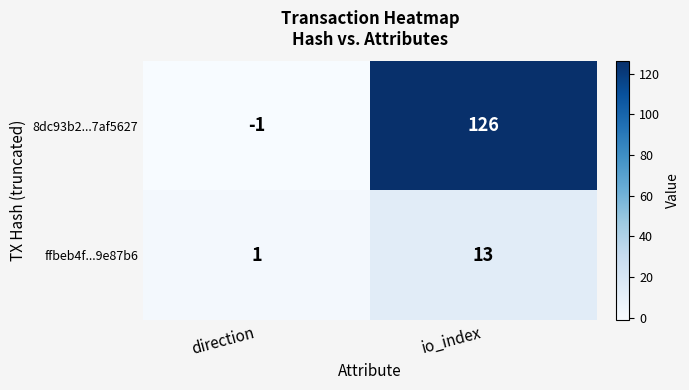

List the series in order of their peak value, lowest first.

ffbeb4f...9e87b6, 8dc93b2...7af5627